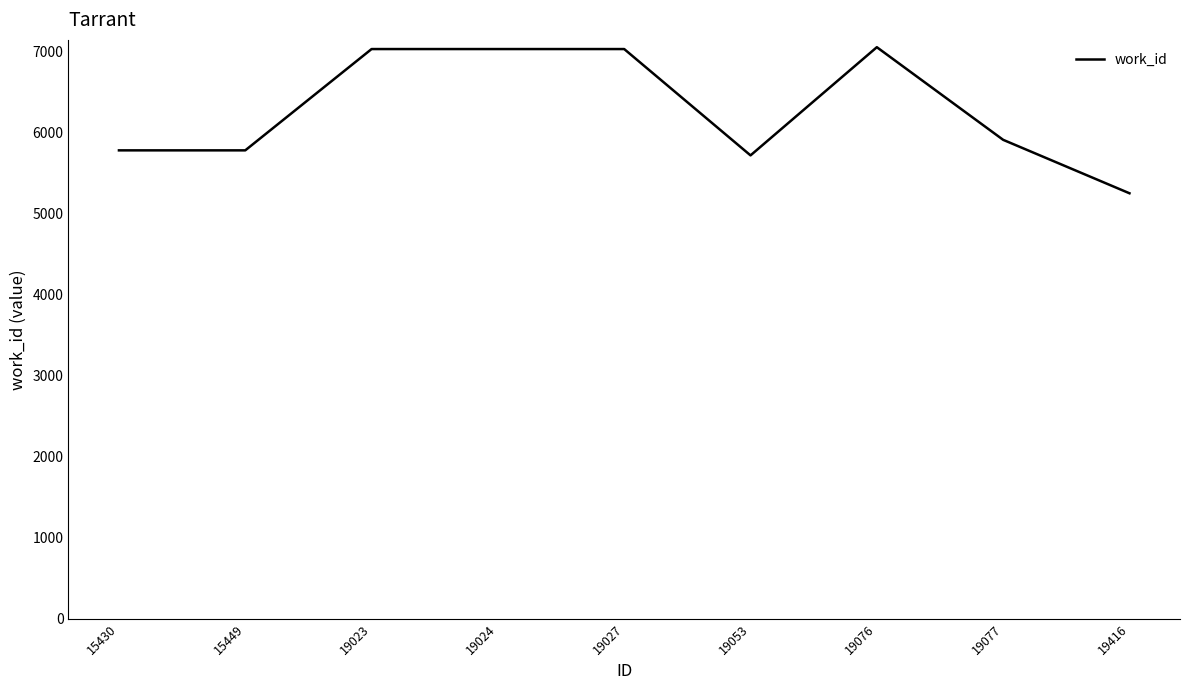

What is the difference between the values at 15430 and 19023?

1251